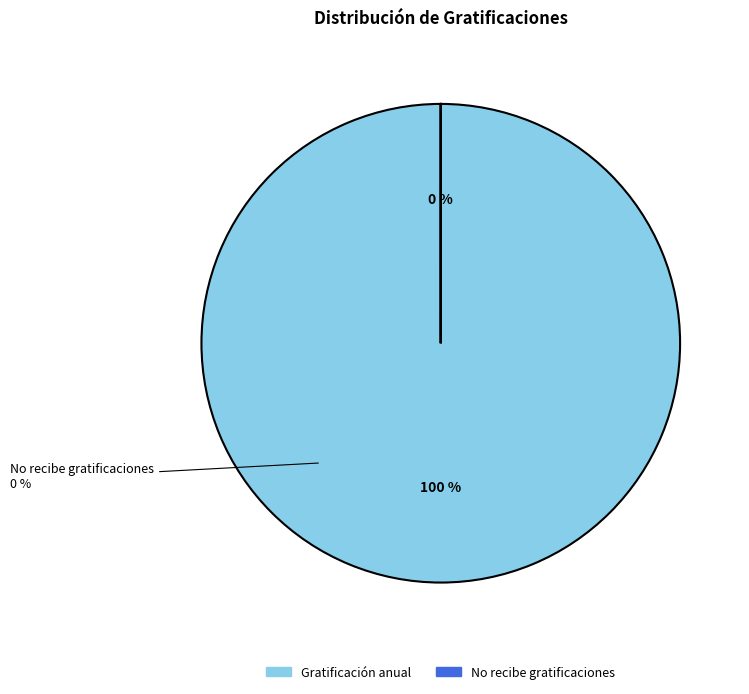

True or false: No recibe gratificaciones_count accounts for 0% of the total.

True